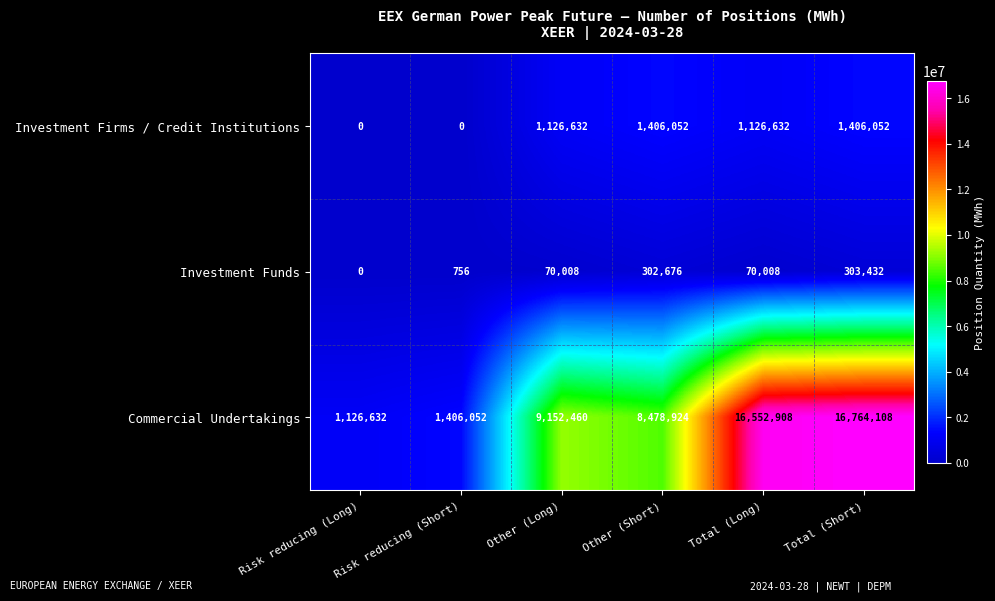

Rank the series by their maximum value, from lowest to highest.

Investment Funds, Investment Firms / Credit Institutions, Commercial Undertakings